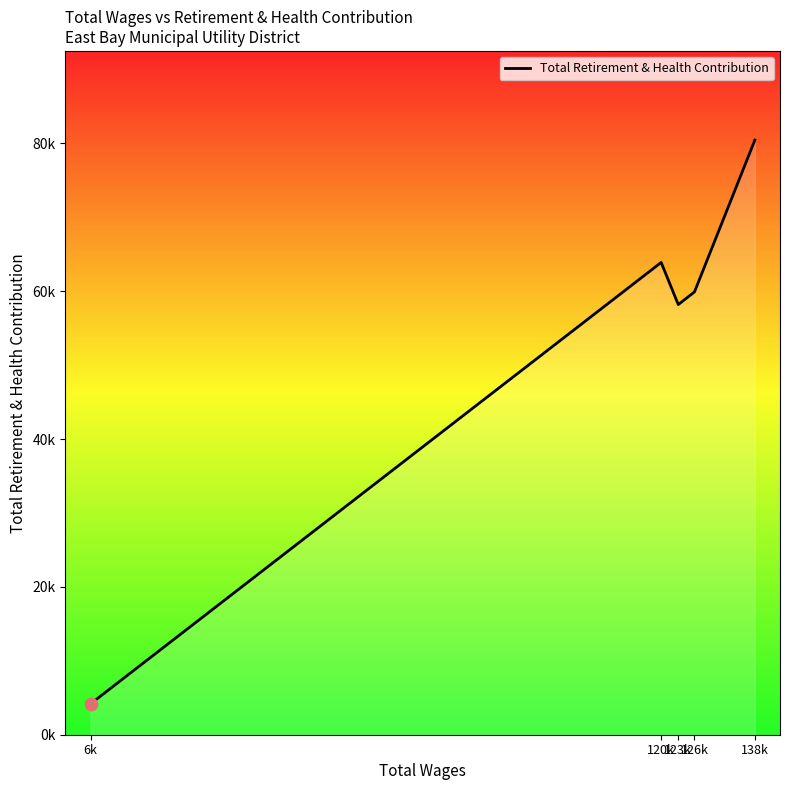

What is the ratio of the value at 6k to the value at 126k?

0.1